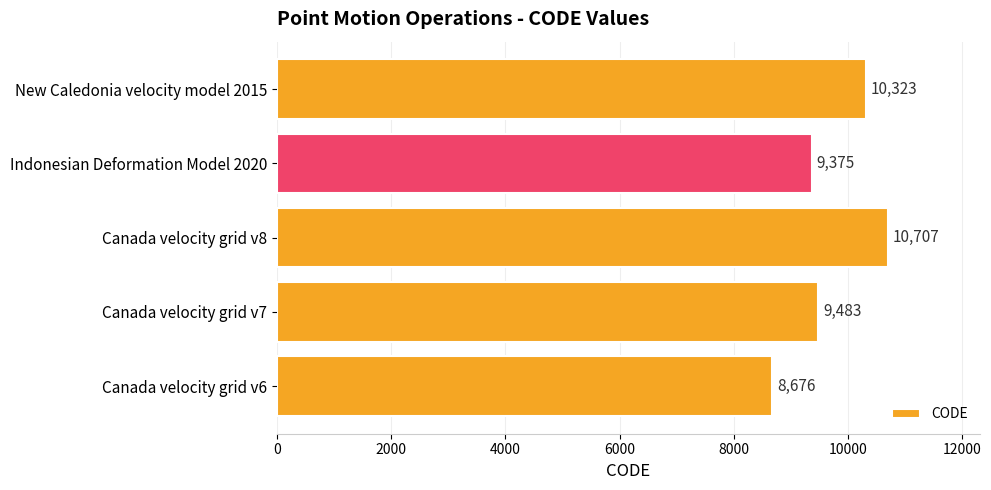

What is the maximum value shown in the chart?

10707